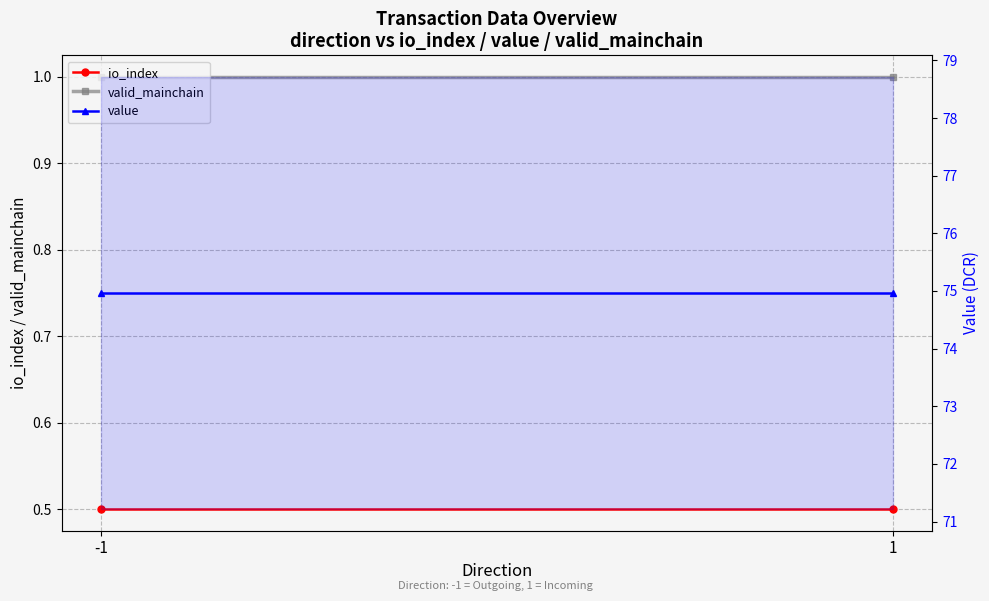

How many lines are shown in the chart?

3